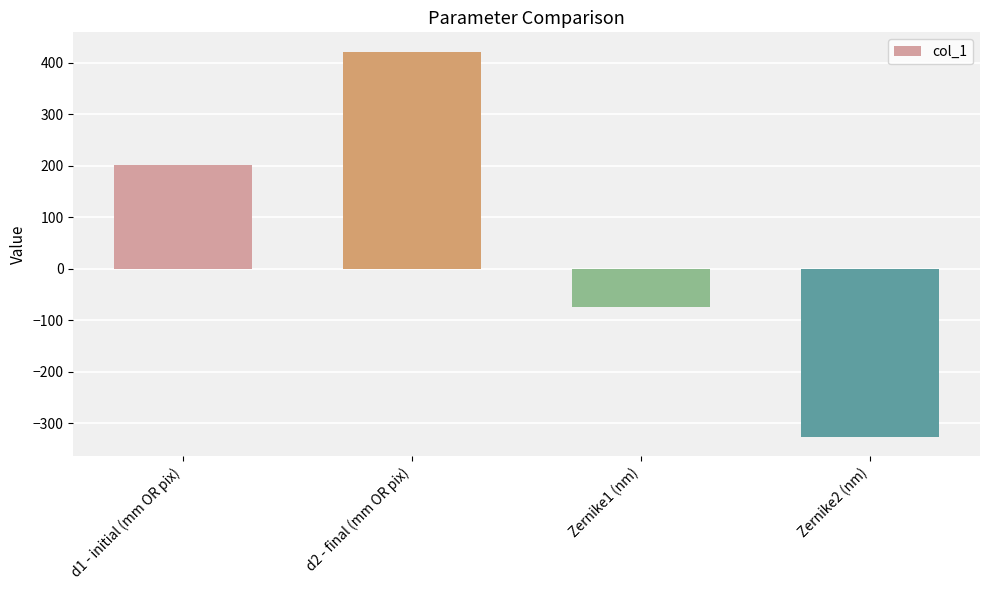

What is the maximum value shown in the chart?

421.6